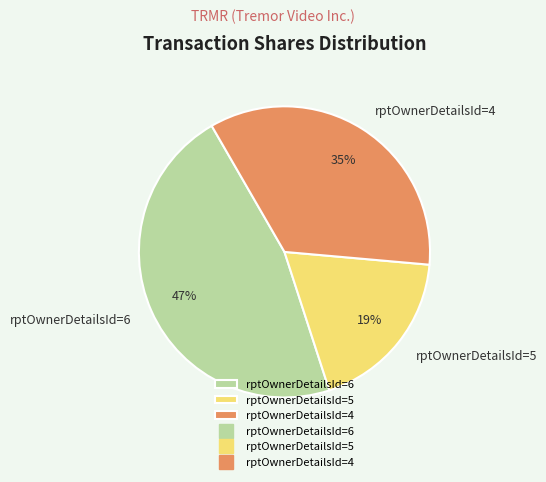

To the nearest percent, what percentage of the pie is rptOwnerDetailsId=4?

35%